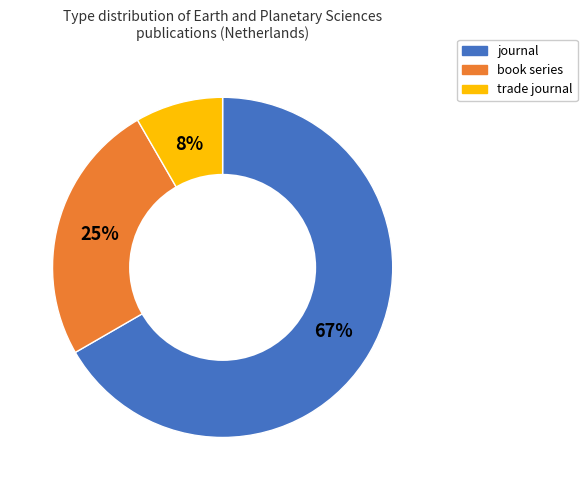

Does any single category account for the majority?

Yes